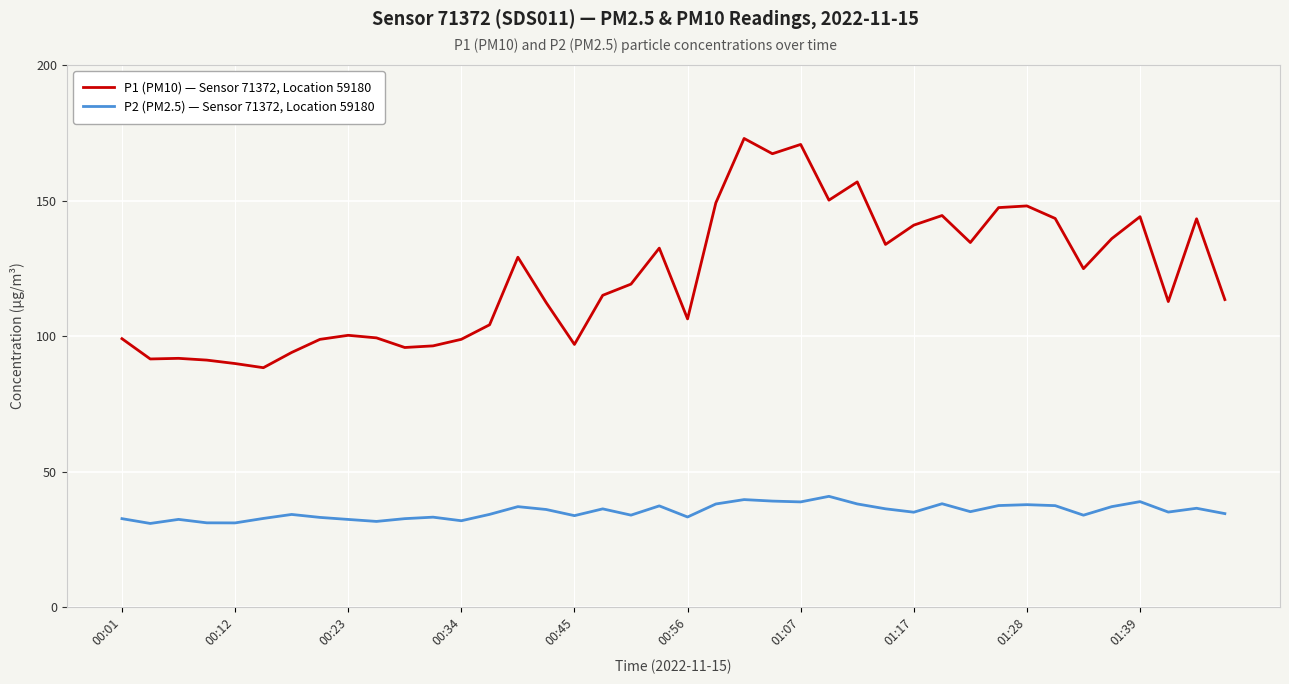

Which series has the largest total across all categories?

P1 (PM10) — Sensor 71372, Location 59180